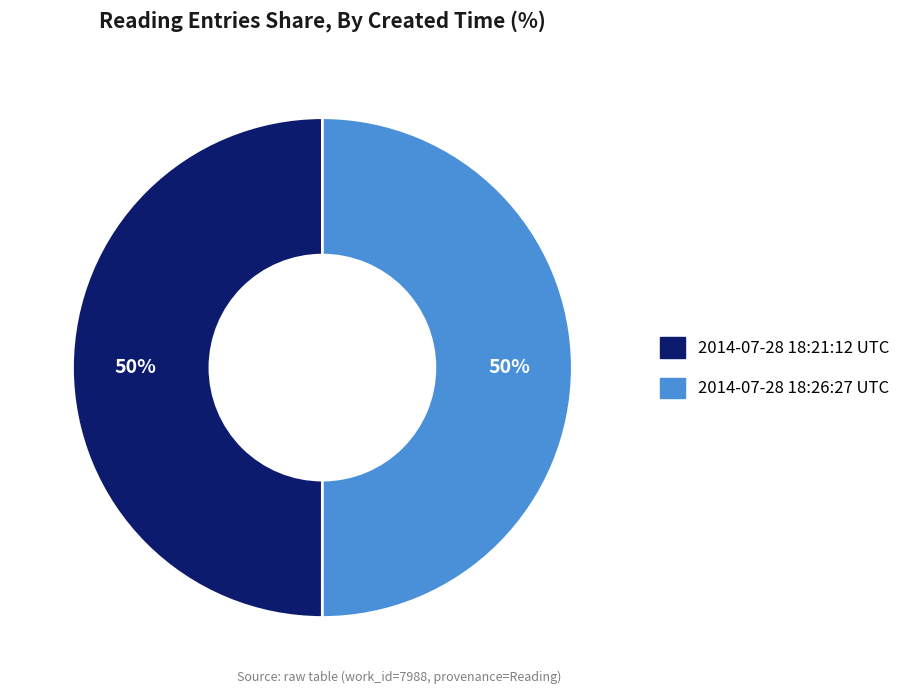

How many segments does this pie chart have?

2